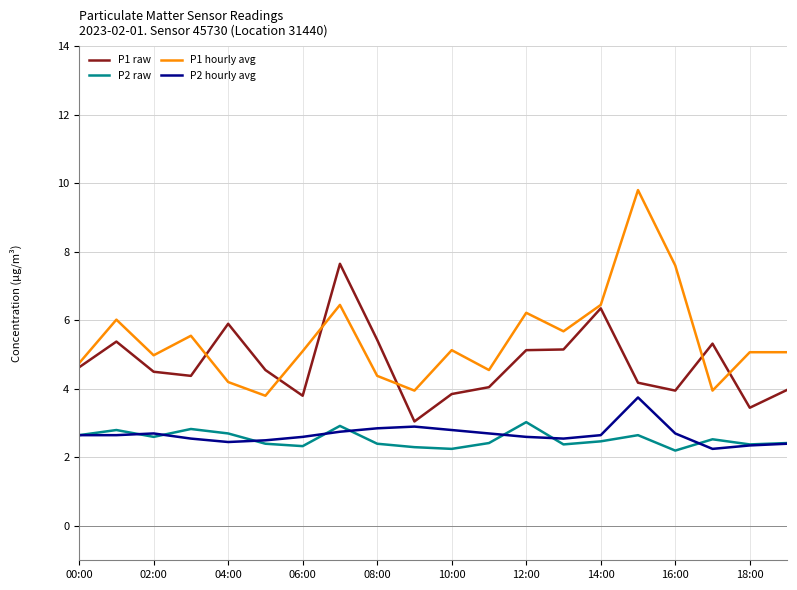

Which series has the largest range (max minus min)?

P1 hourly avg